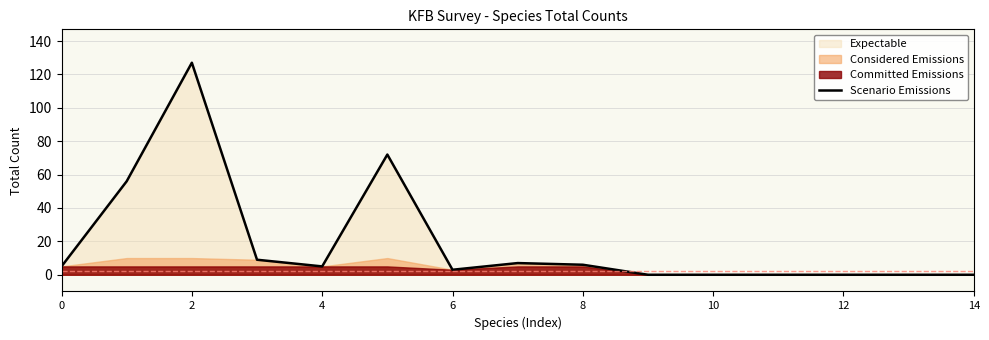

At which category does the chart reach its minimum across all series?

9